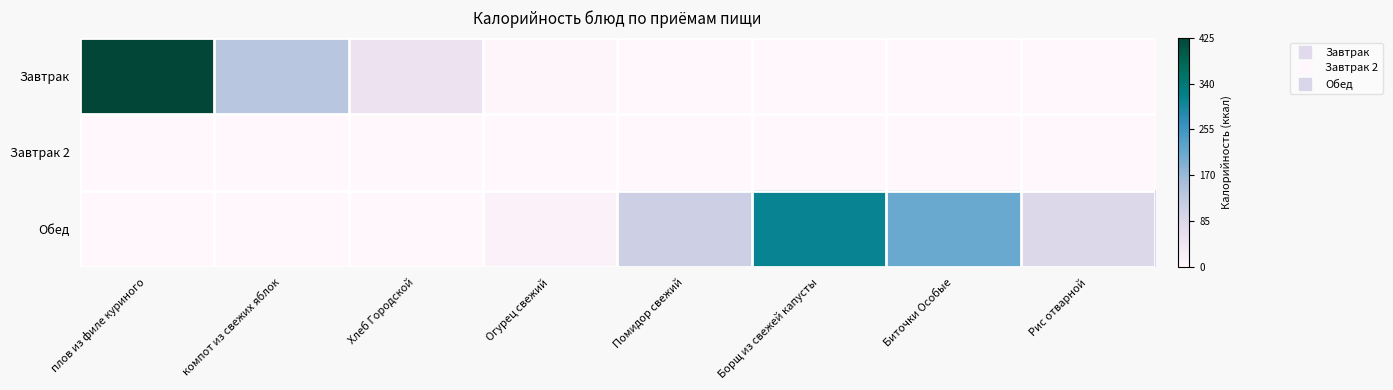

Reading right to left, list all the values displayed in this chart.

Завтрак: Рис отварной=0.0	Биточки Особые=0.0	Борщ из свежей капусты=0.0	Помидор свежий=0.0	Огурец свежий=5.6	Хлеб Городской=50.0	компот из свежих яблок=136.0	плов из филе куриного=425.0
Завтрак 2: Рис отварной=0.0	Биточки Особые=0.0	Борщ из свежей капусты=0.0	Помидор свежий=0.0	Огурец свежий=0.0	Хлеб Городской=0.0	компот из свежих яблок=0.0	плов из филе куриного=0.0
Обед: Рис отварной=82.9	Биточки Особые=209.7	Борщ из свежей капусты=312.0	Помидор свежий=111.1	Огурец свежий=13.2	Хлеб Городской=0.0	компот из свежих яблок=0.0	плов из филе куриного=0.0